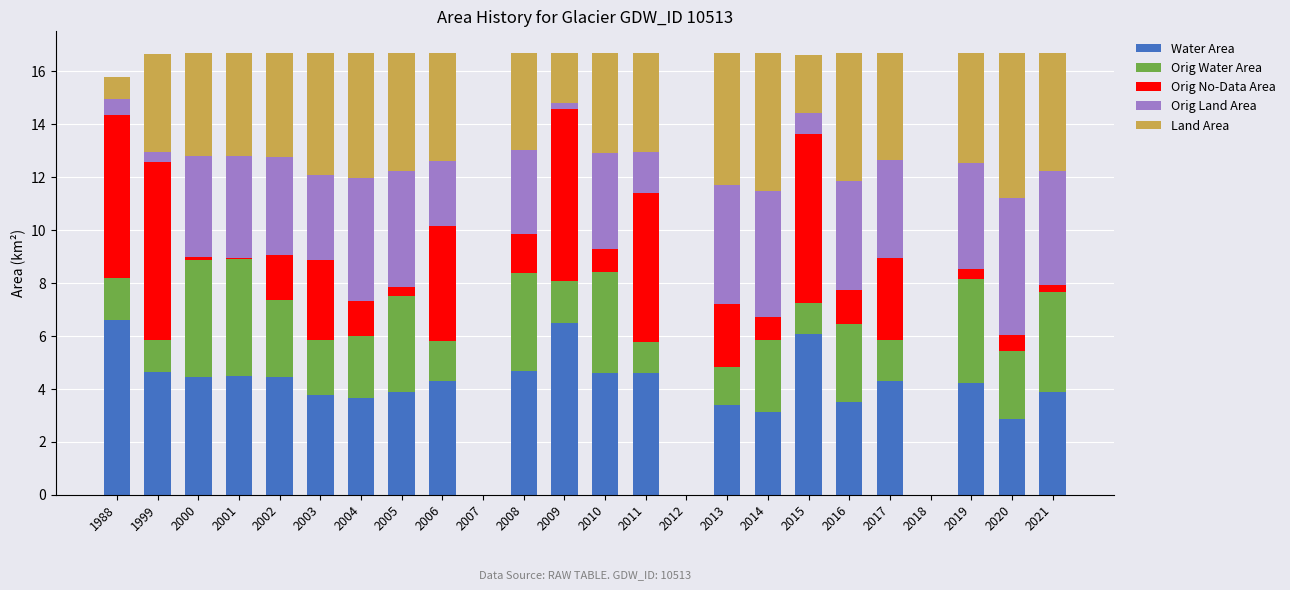

What is the maximum value for Water Area?

6.6